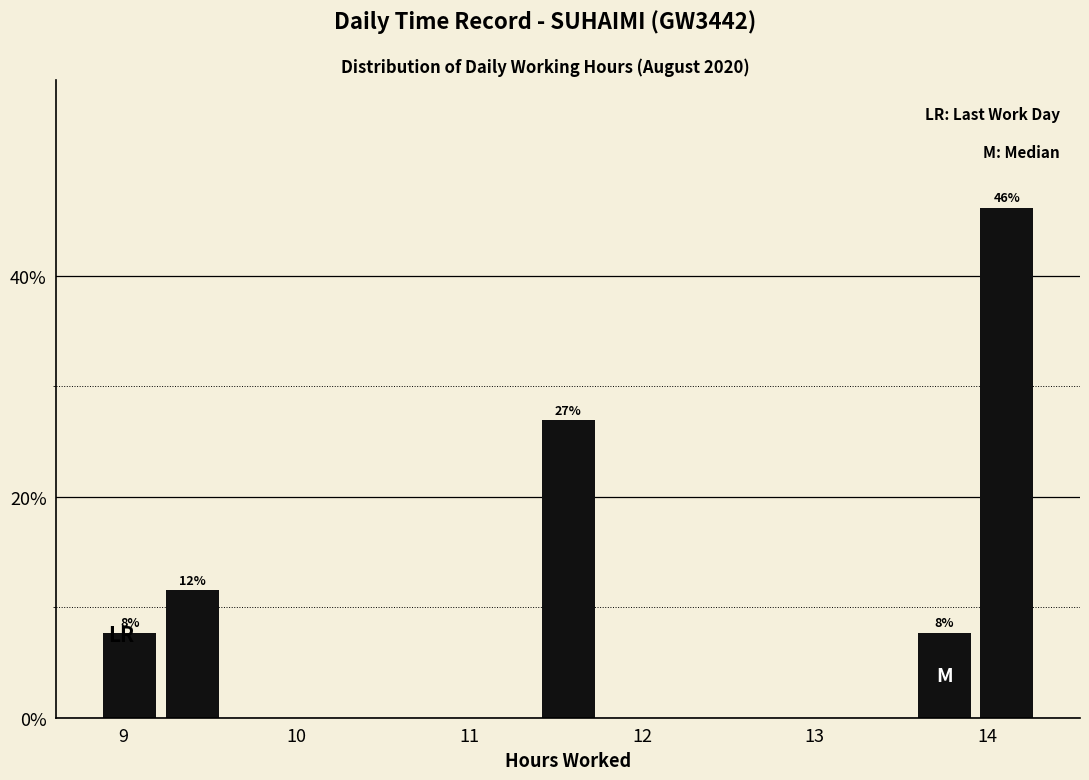

Read against the x-axis, roughly where is the centre of the tallest bar?

14.1